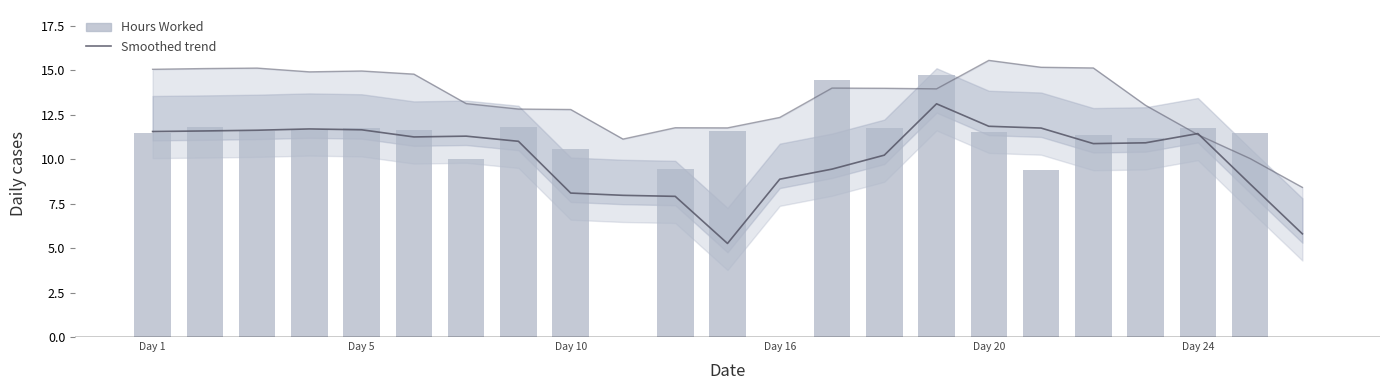

How many groups of bars are there?

23